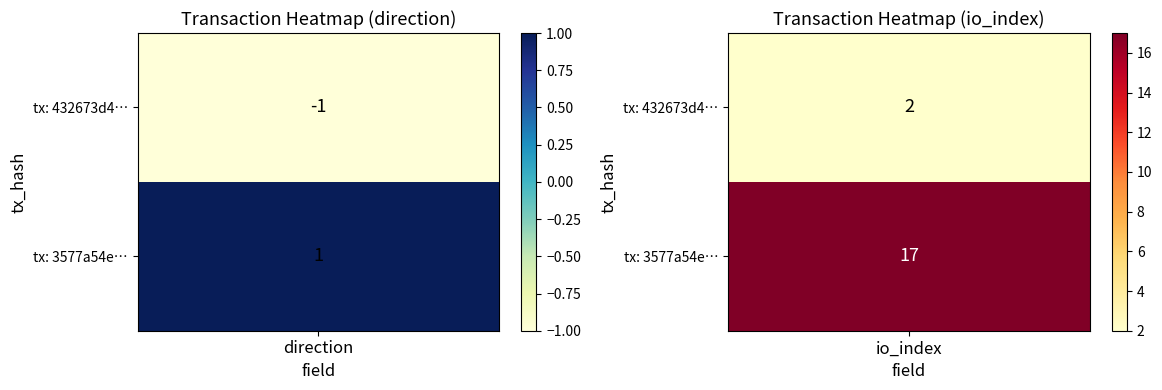

Which series has the largest range (max minus min)?

3577a54ec4b6bcf3ff1f8b2cf1fc9802818ed0e